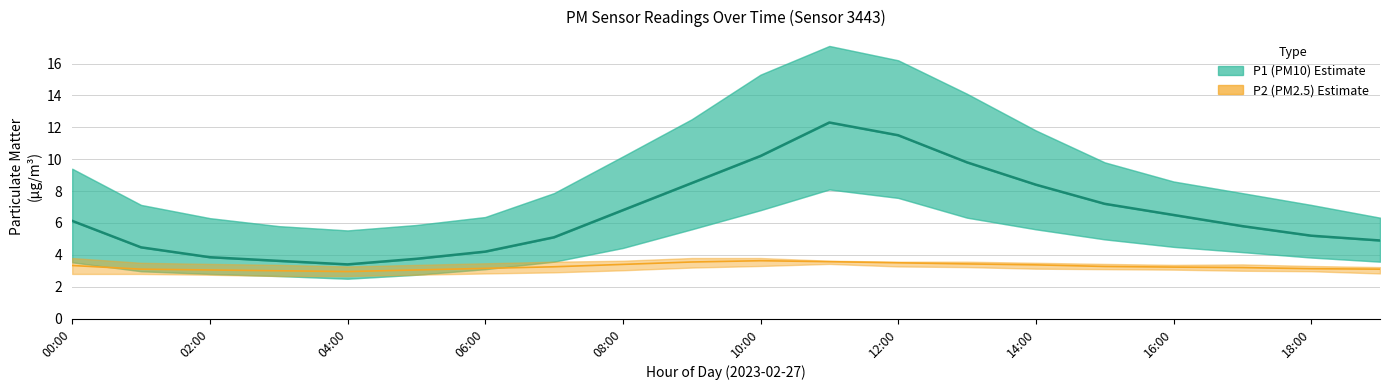

How many interior local peaks does the P1_lower series have?

1